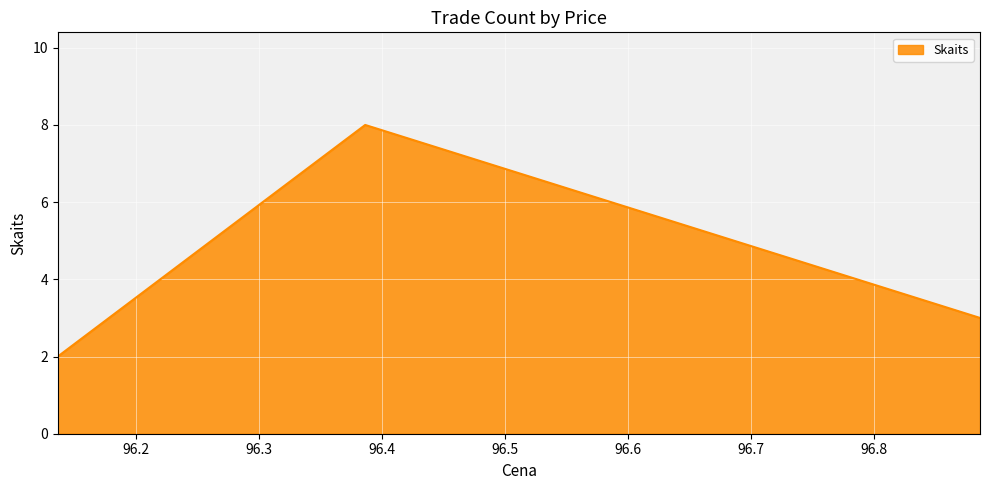

What is the maximum value shown in the chart?

8